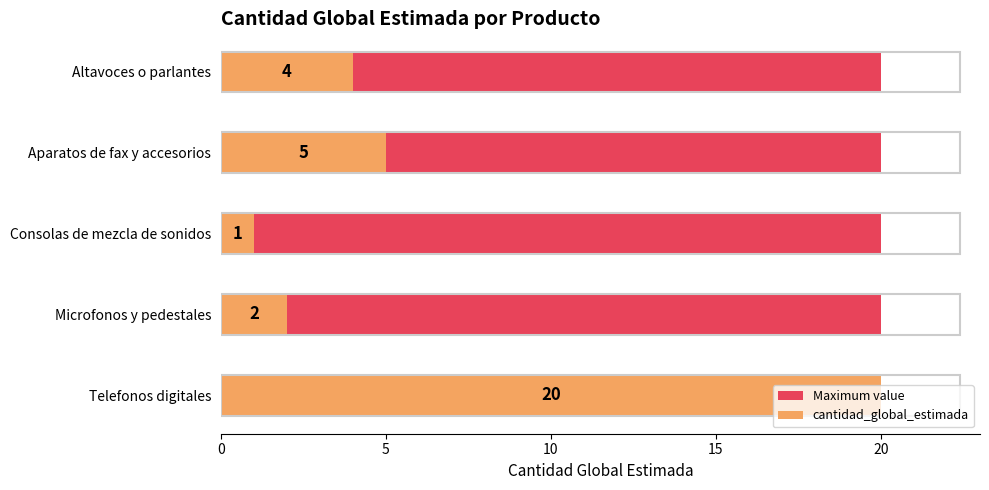

The value of cantidad_global_estimada at 0 is 2.7. True or false?

False